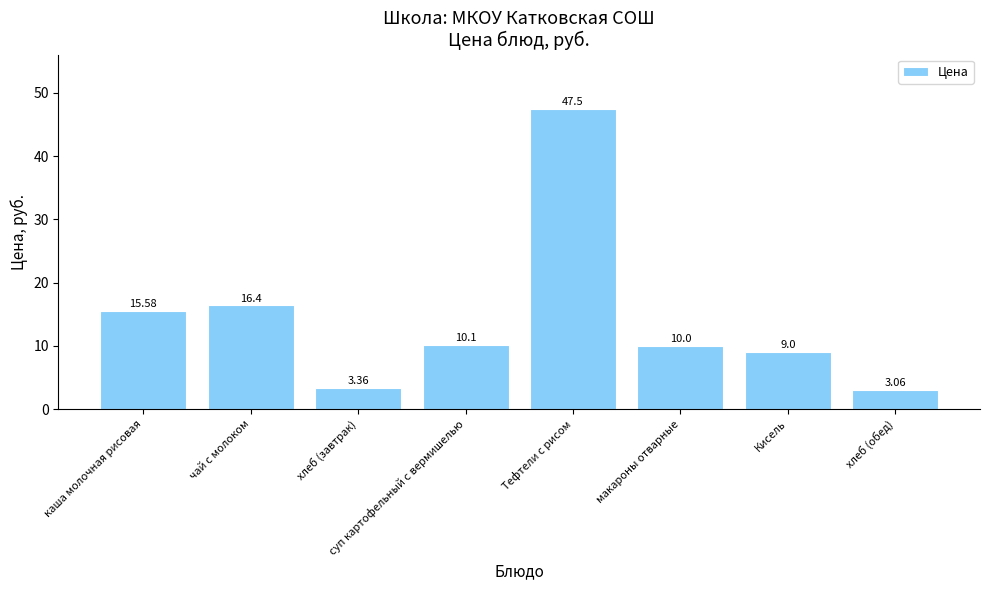

What is the difference between the maximum and minimum values?

44.4